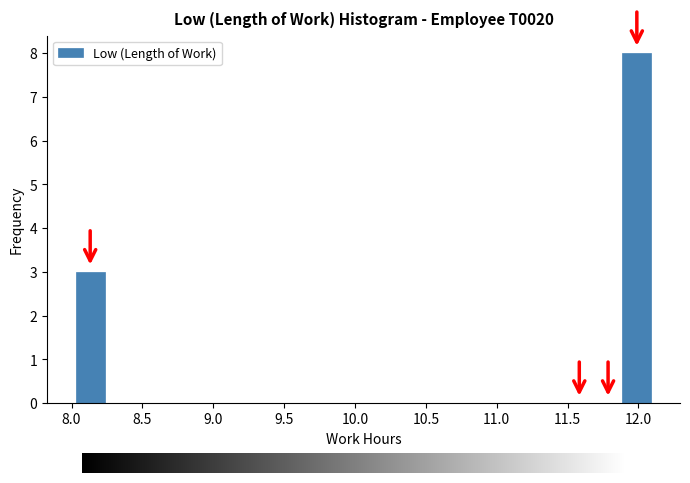

Over which range of the x-axis is the bar tallest?

11.90 to 12.10